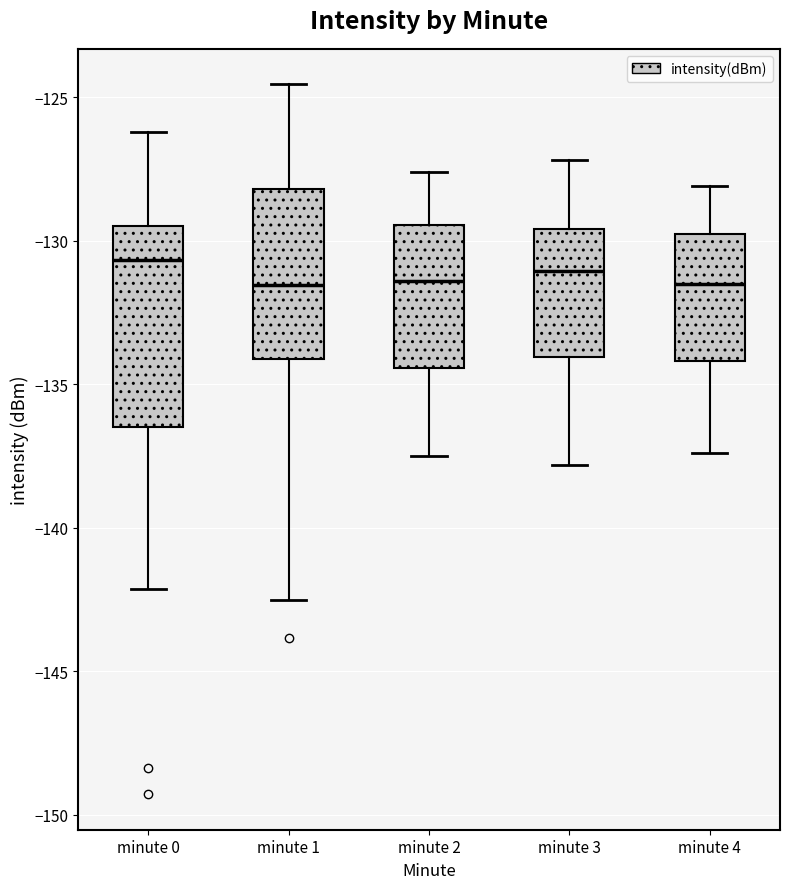

Where is the upper edge of the box for minute 4 on the y-axis? The values are not printed on the chart, so give them approximately, as read against the axis.

-129.5